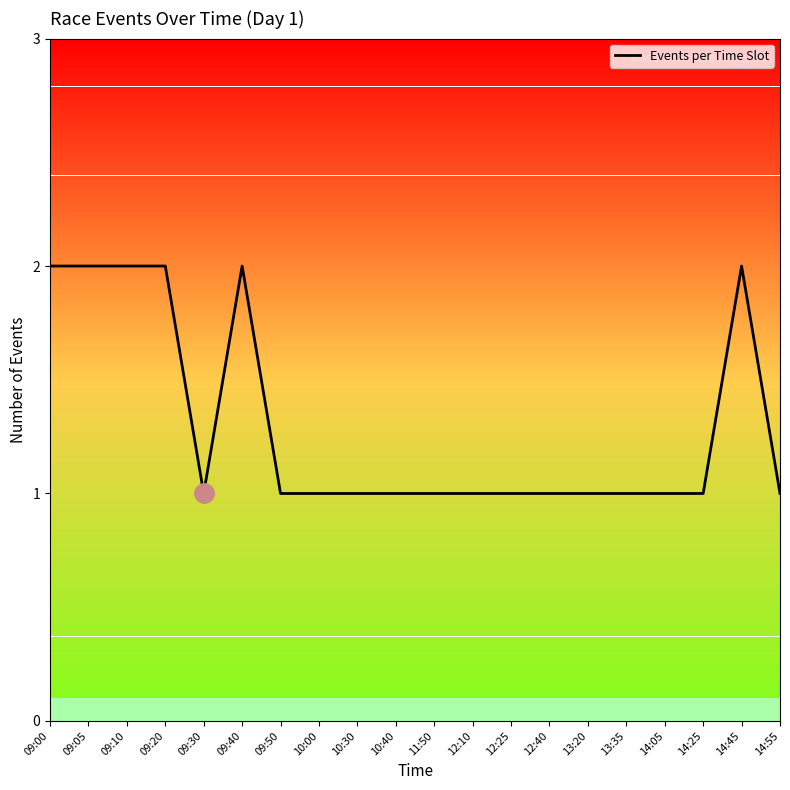

What position from the left is 09:10?

3